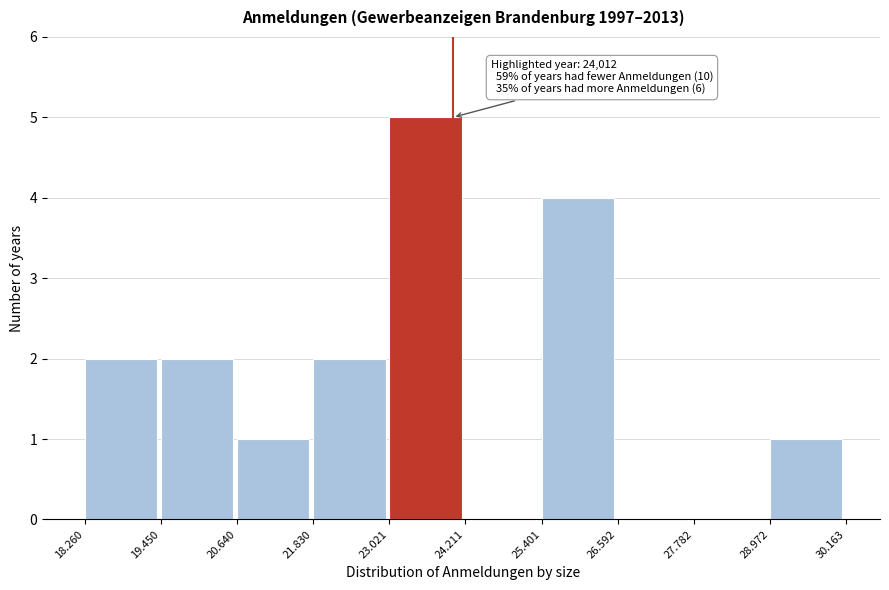

Reading left to right, transcribe all the data shown in this chart.

18.260=2	19.450=2	20.640=1	21.830=2	23.021=5	24.211=0	25.401=4	26.592=0	27.782=0	28.972=1